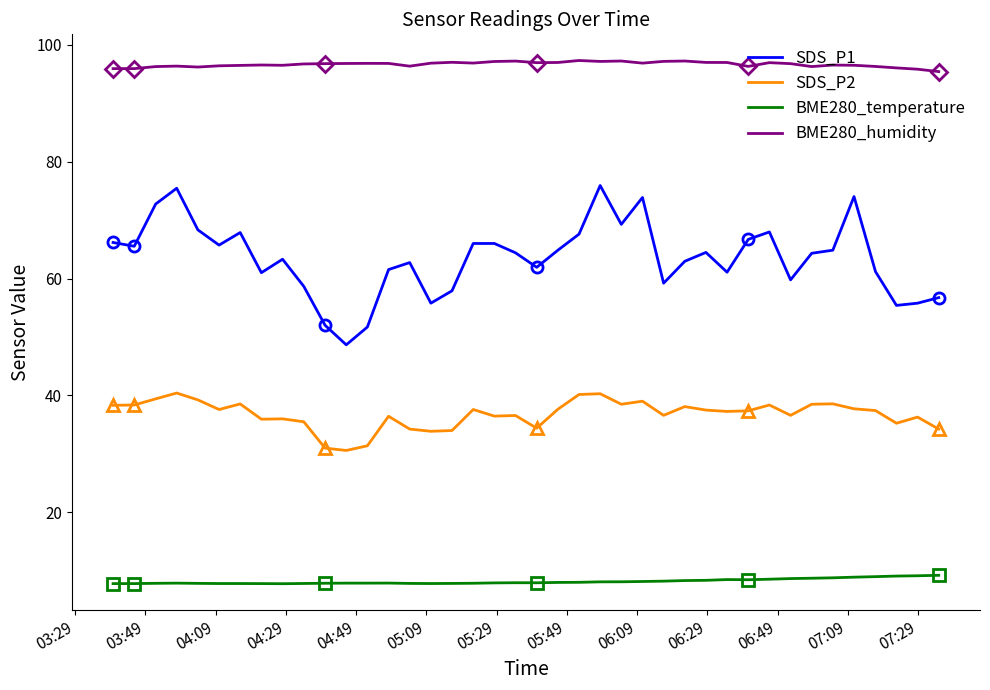

True or false: BME280_temperature and SDS_P1 cross at least once.

False